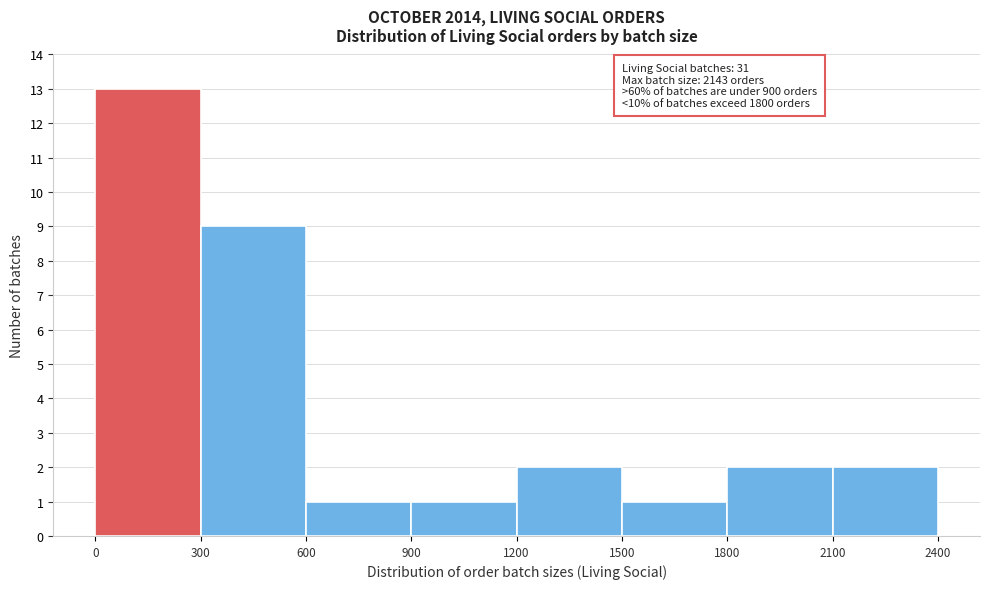

Which range on the x-axis has the tallest bar?

0 to 300